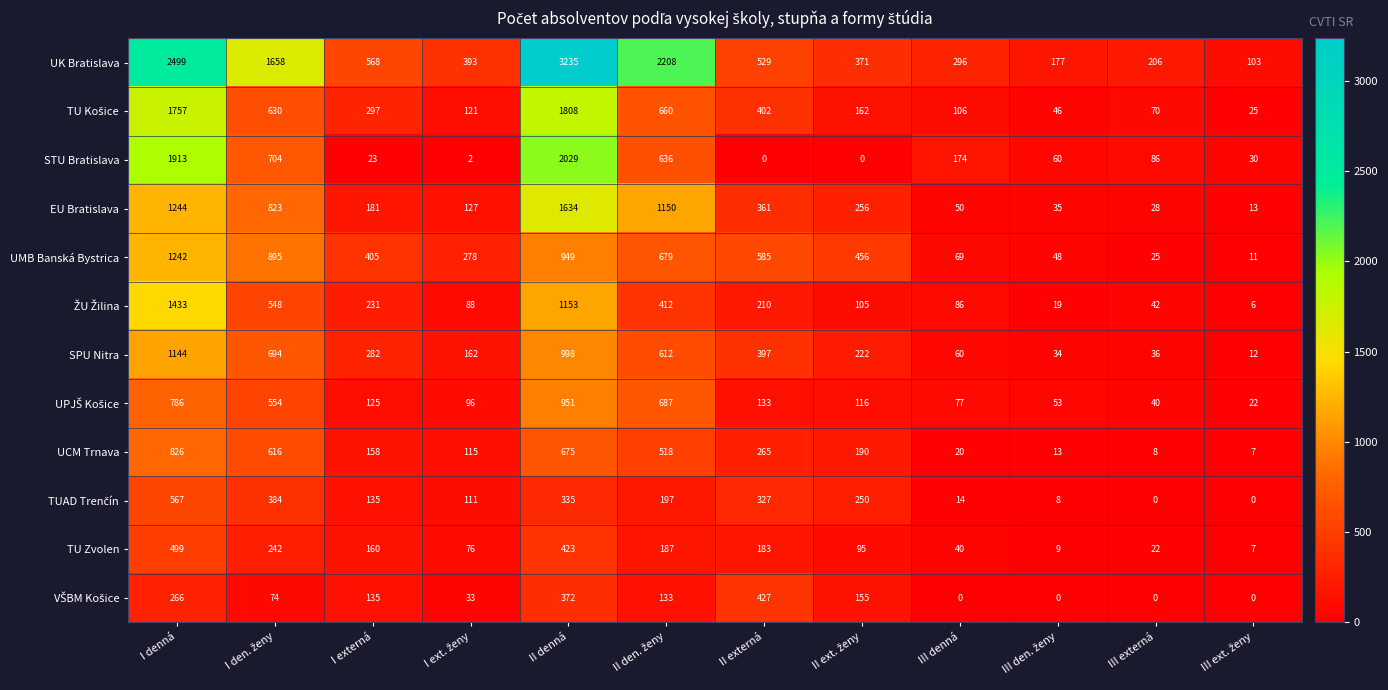

What is the difference between the second highest and second lowest values in the UMB Banská Bystrica series?

924